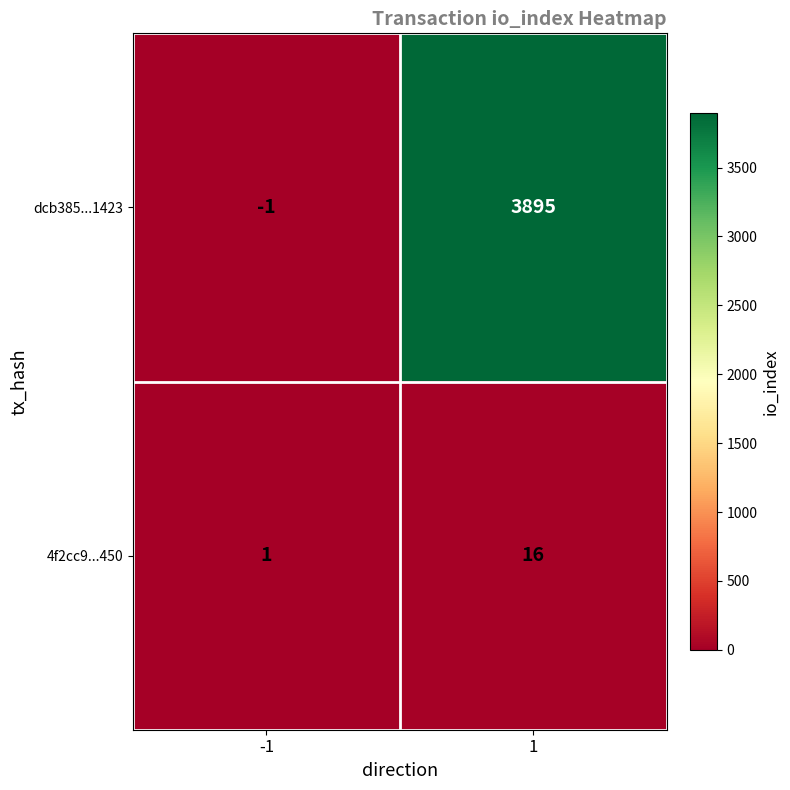

Is it true that dcb385...1423 equals -2 at -1?

False